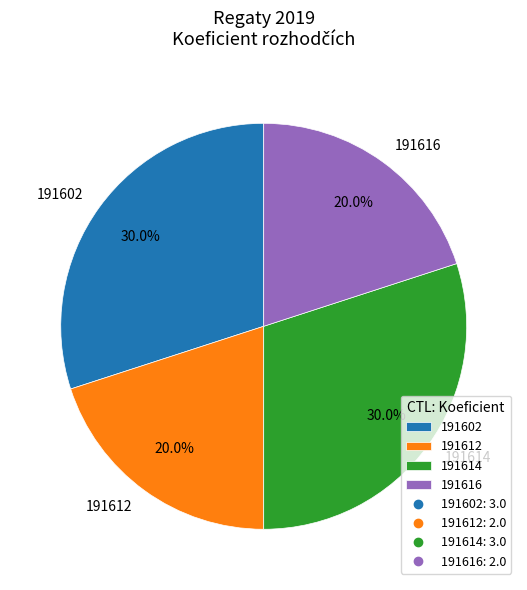

Between 191614 and 191616, which is larger?

191614